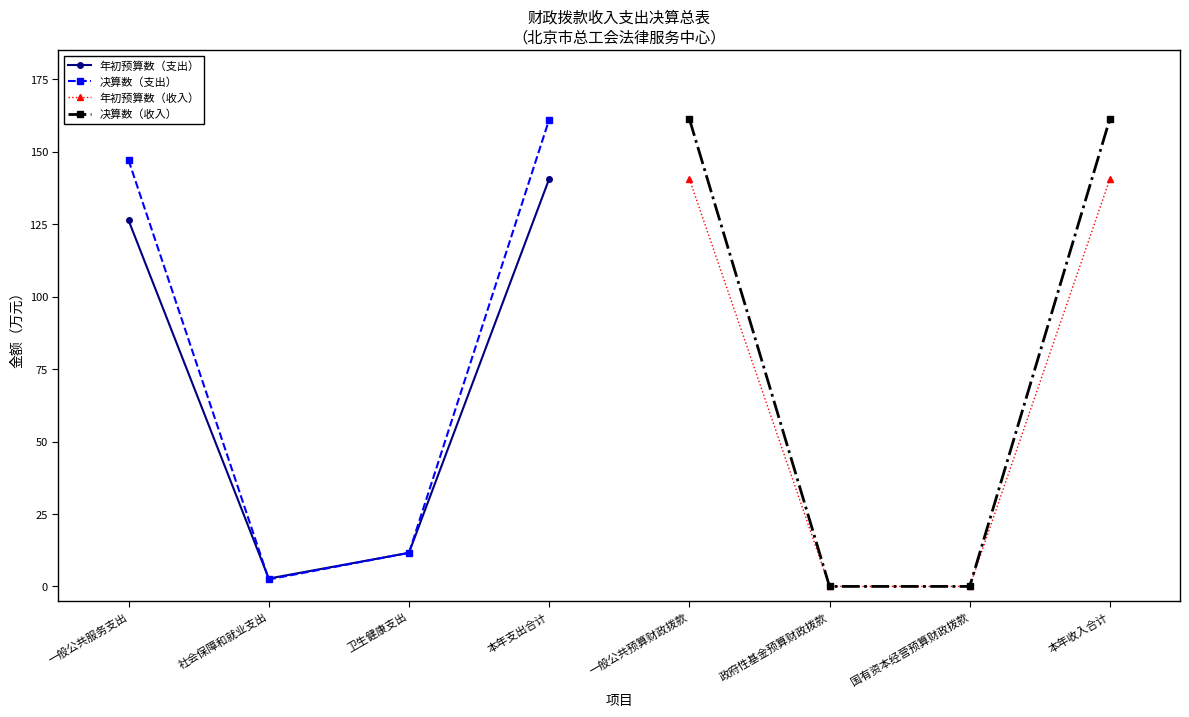

At which category does 年初预算数（支出） reach its first local valley?

社会保障和就业支出